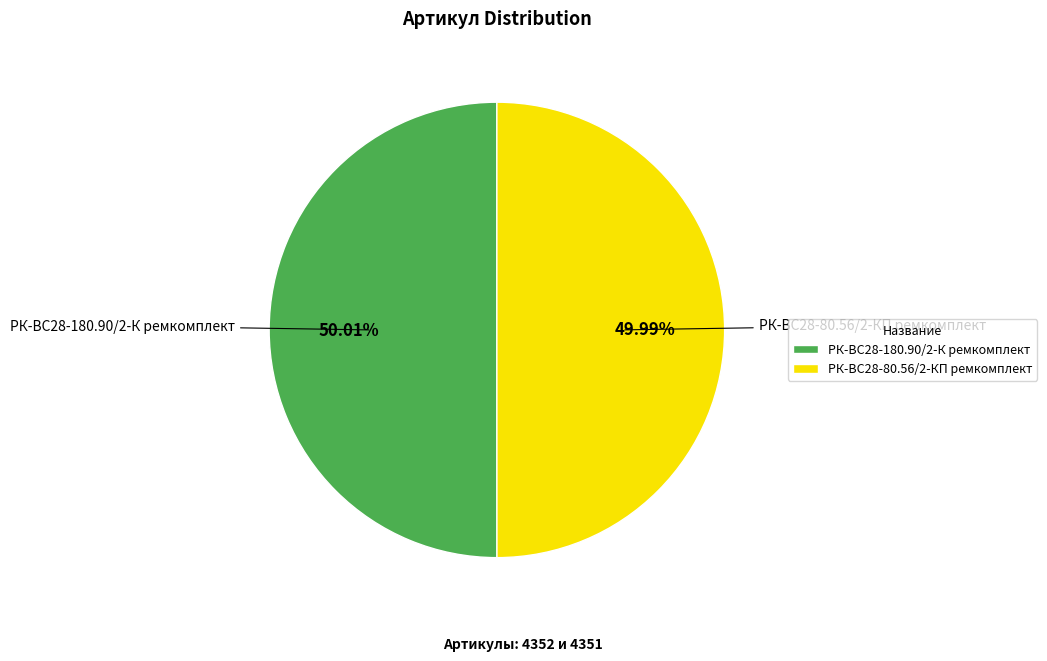

To the nearest percent, what is the combined percentage of РК-ВС28-180.90/2-К ремкомплект and РК-ВС28-80.56/2-КП ремкомплект?

100%